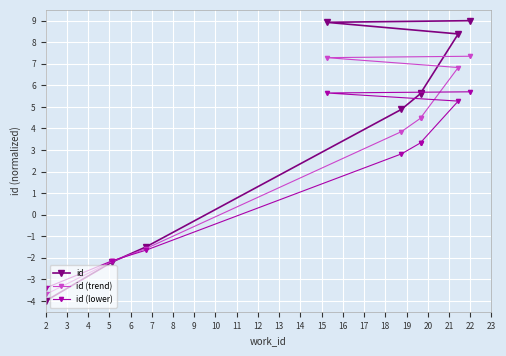

Is the value of id at 2 greater than the value of id (trend) at 22?

No